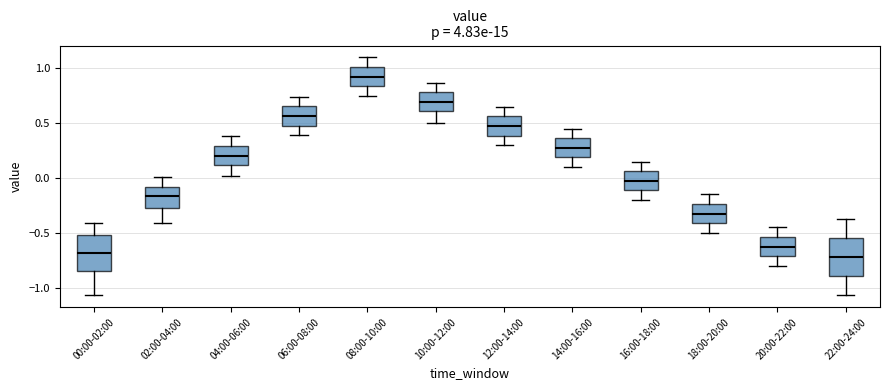

Where is the upper edge of the box for 22:00-24:00 on the y-axis? The values are not printed on the chart, so give them approximately, as read against the axis.

-0.55